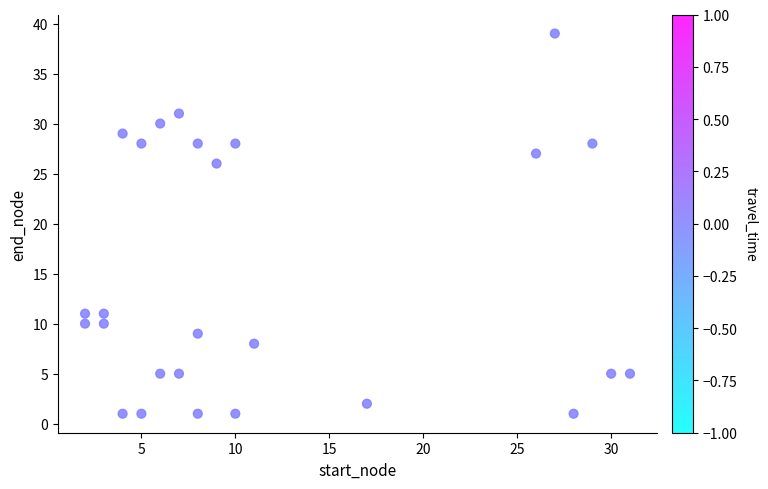

What is the range of Y values (max minus min)?

38